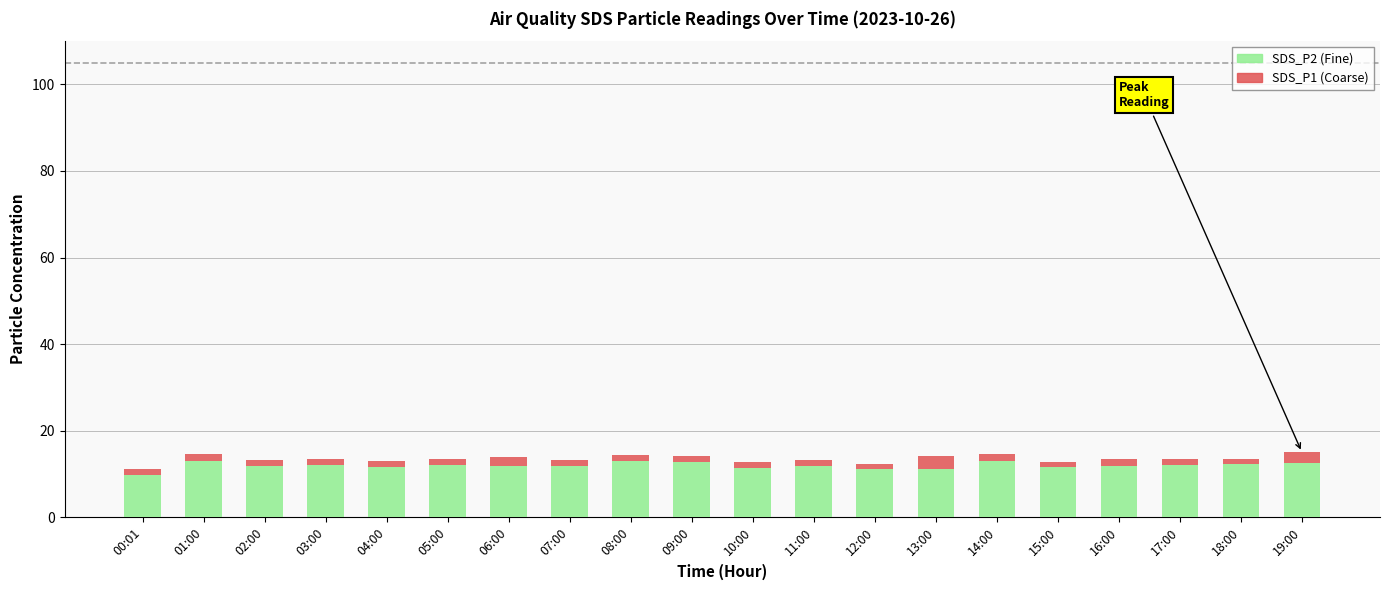

Are the bars grouped side by side (vs. stacked)?

No